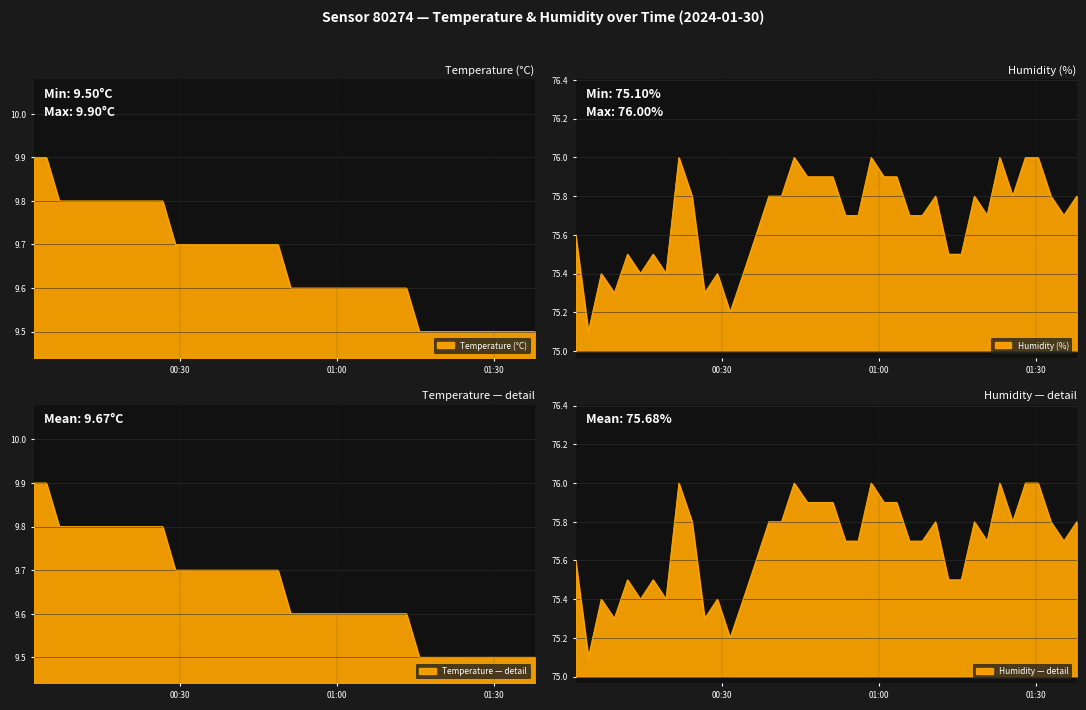

True or false: temperature and humidity cross at least once.

False